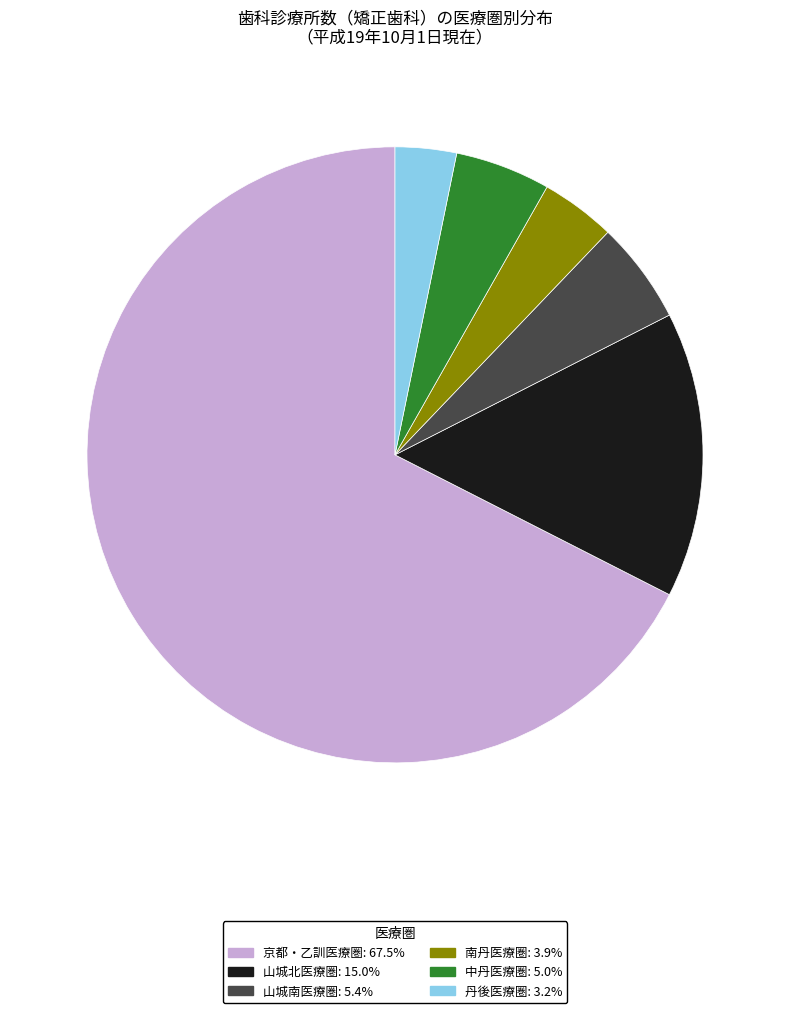

What is the majority slice?

京都・乙訓医療圏